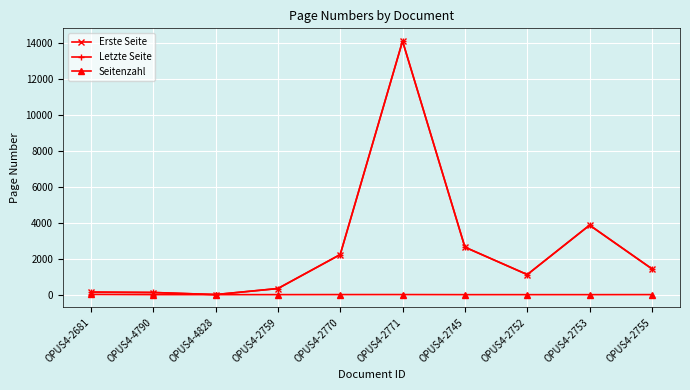

At which label does Seitenzahl first exceed 3?

OPUS4-2681